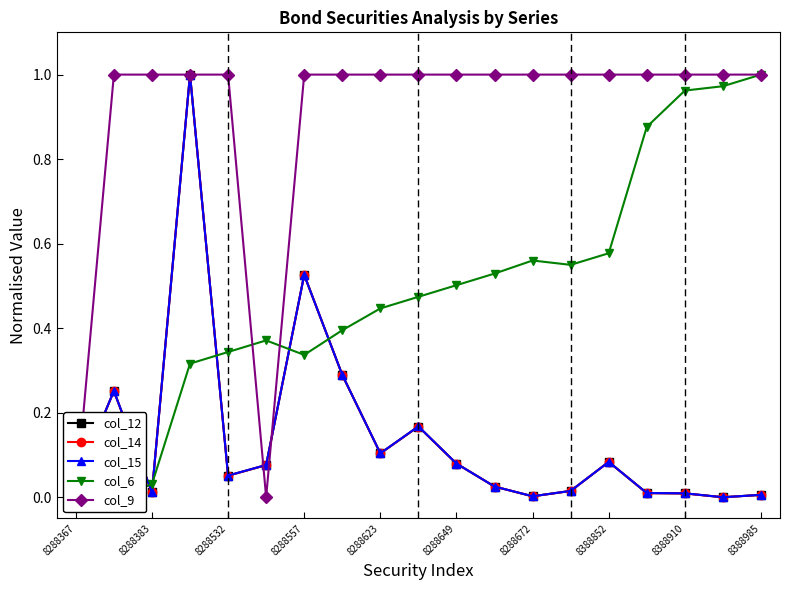

What is the value of the col_9 point at the 12th from the left?

1.0